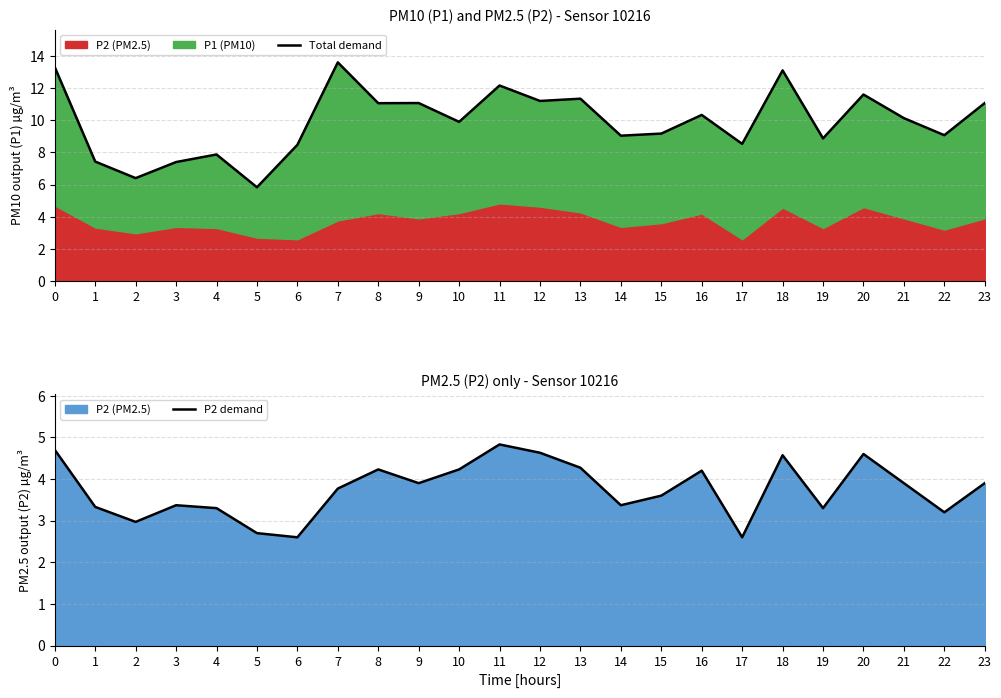

The value of Total demand at 11 is 12.2. True or false?

True